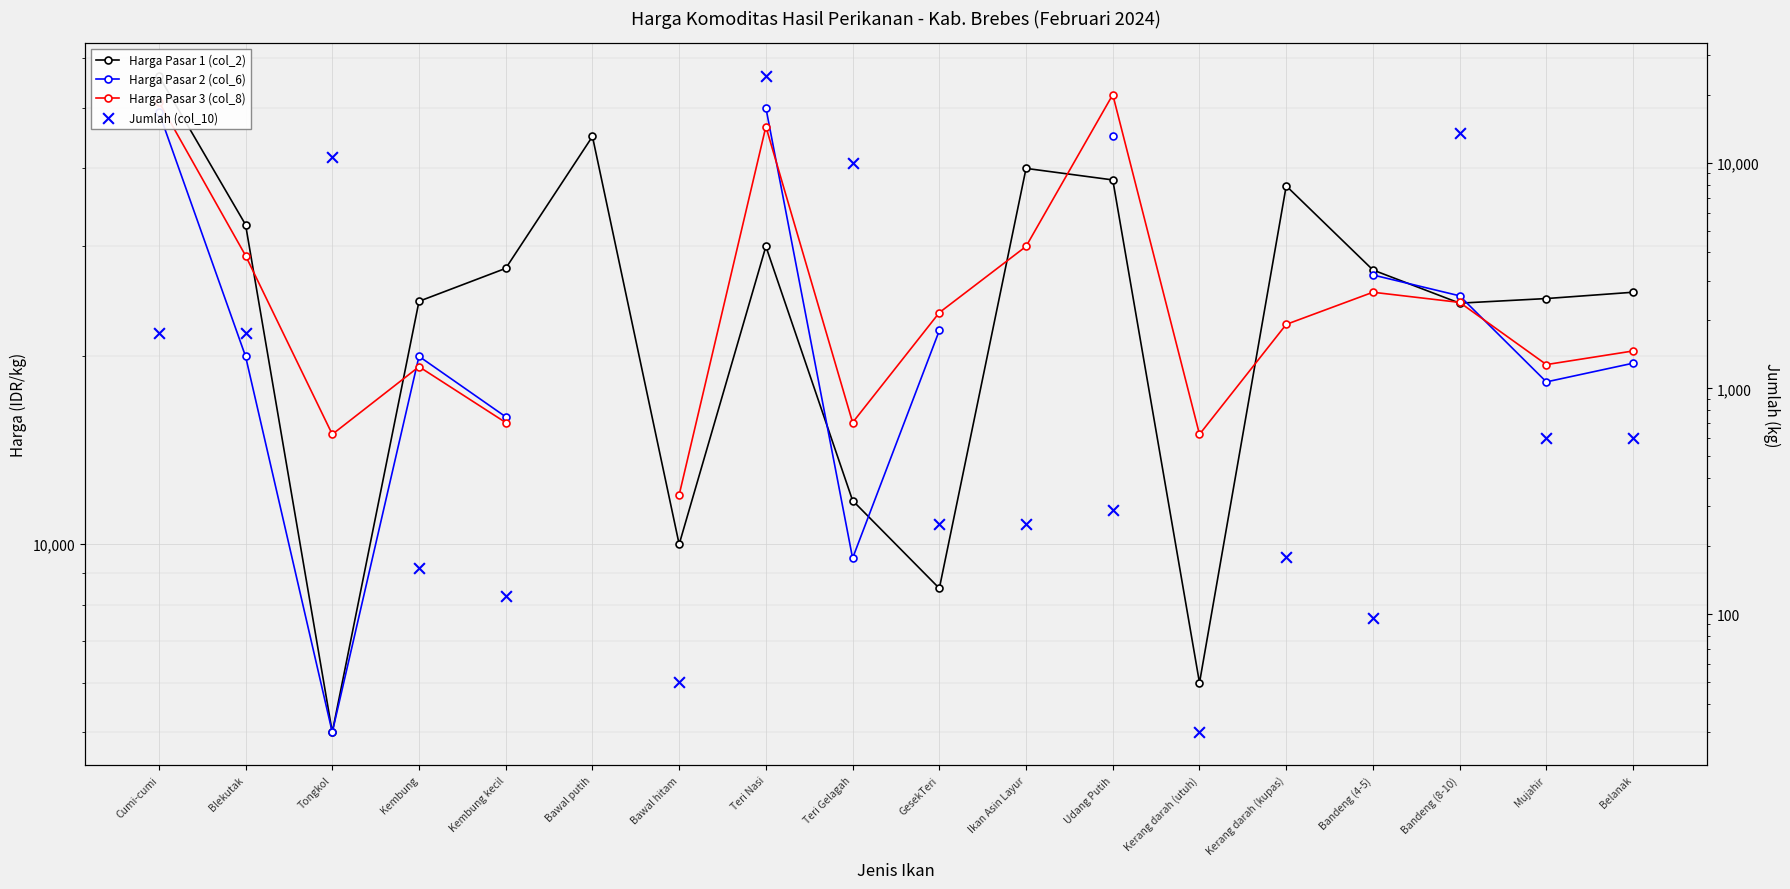

Which series has the largest Y range (max minus min)?

Harga Pasar 1 (col_2)